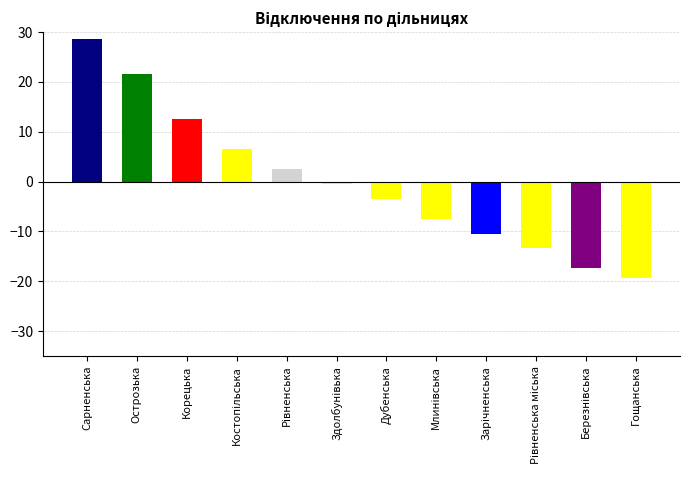

How many series are shown in this chart?

1